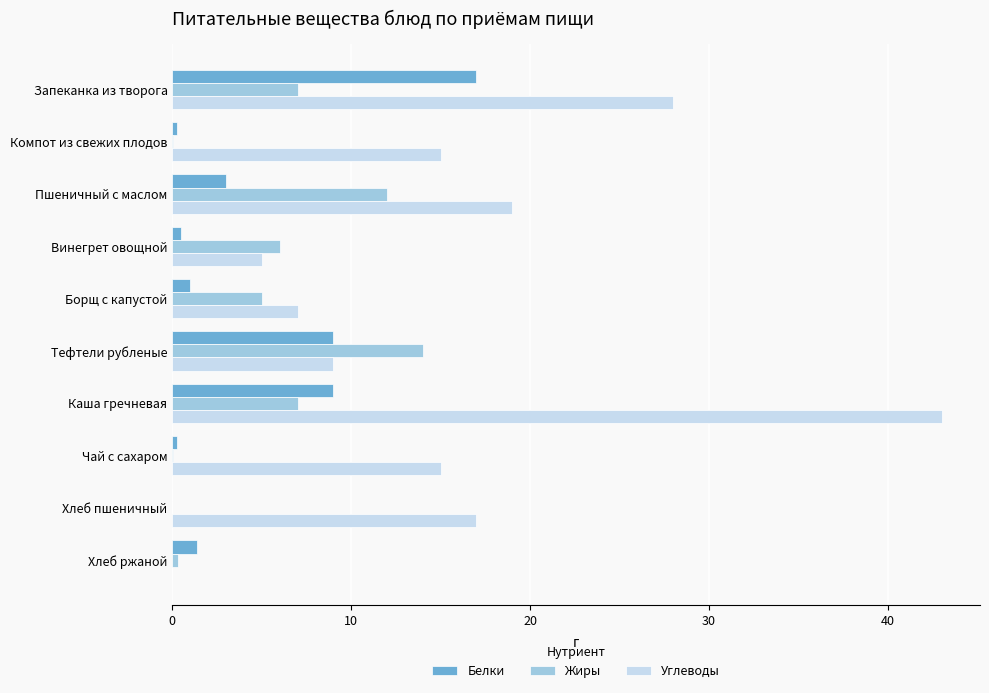

At which category is the sum across all series the highest?

Каша гречневая